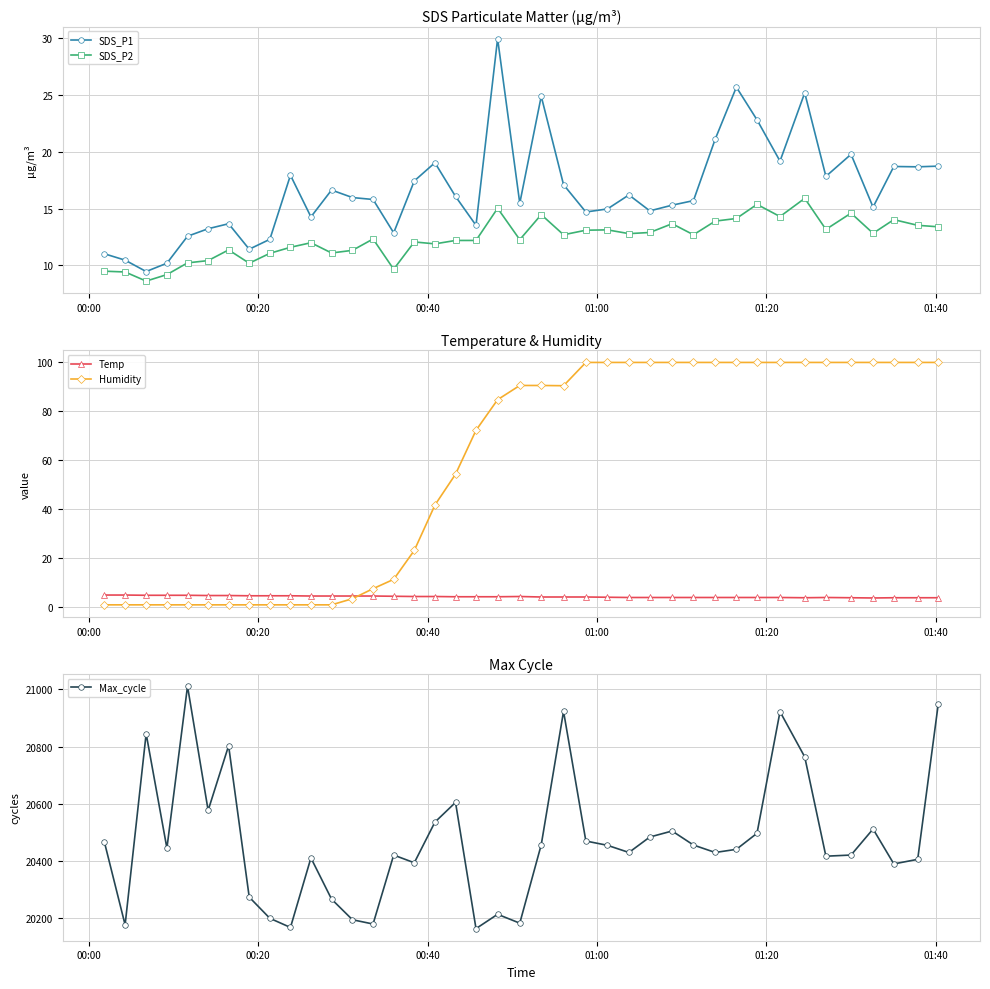

What is the maximum value for Temp?

5.0